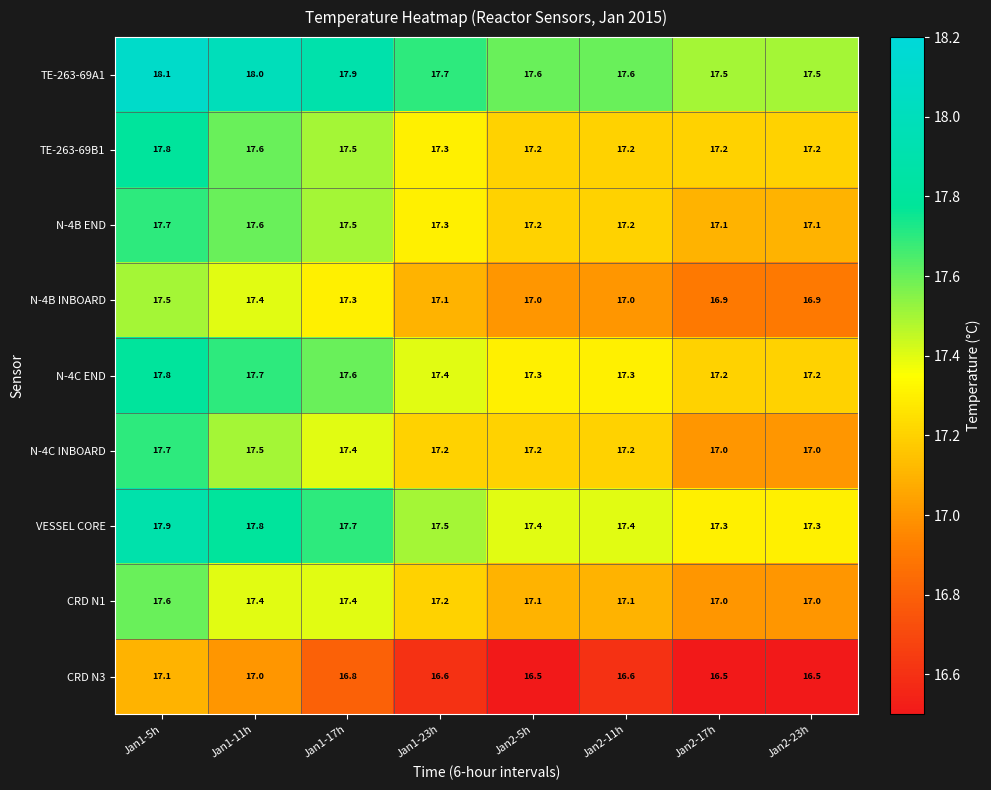

At which category is the sum across all series the highest?

Jan1-5h